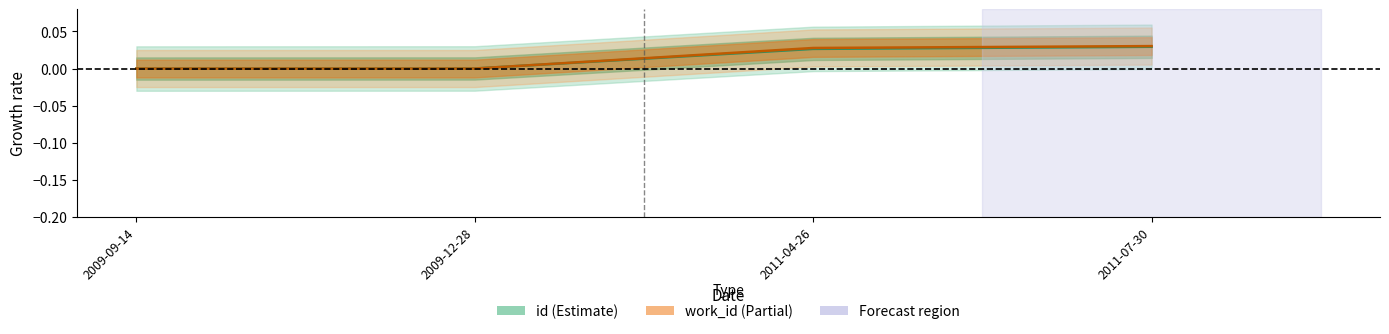

After their last crossing, which series has the higher values: id or work_id?

work_id